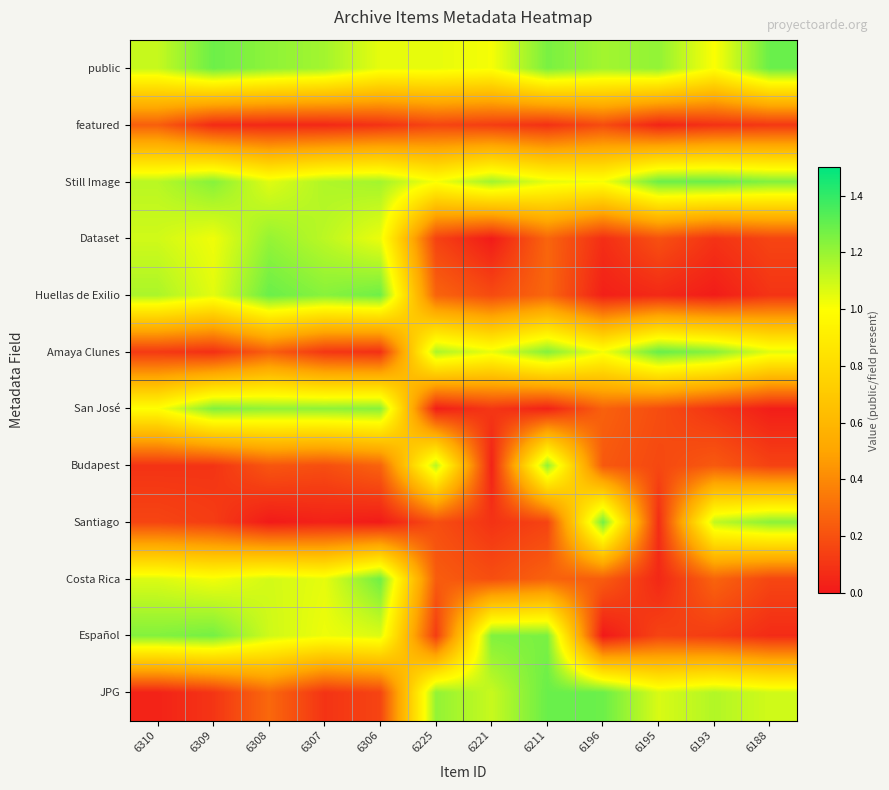

At how many categories does at least one series exceed 0?

12